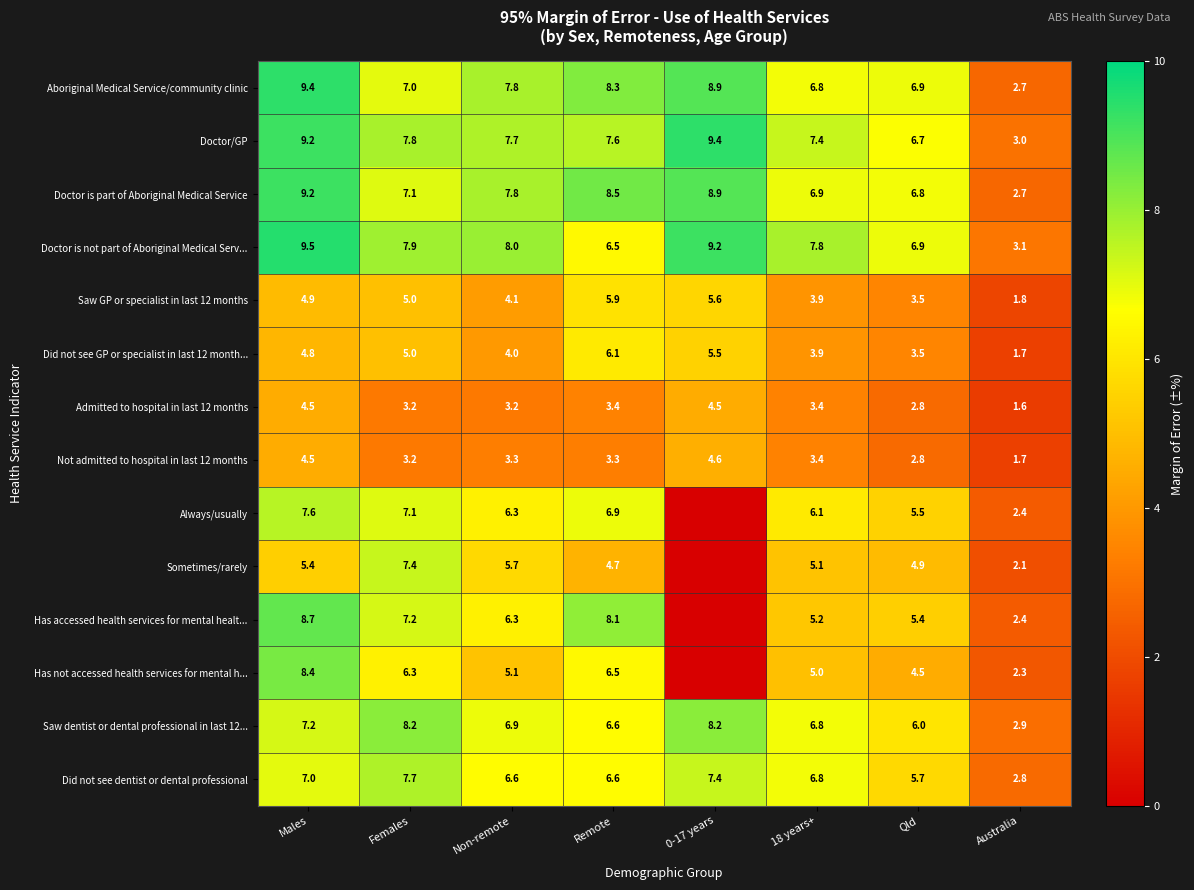

At which category is the sum across all series the highest?

Males